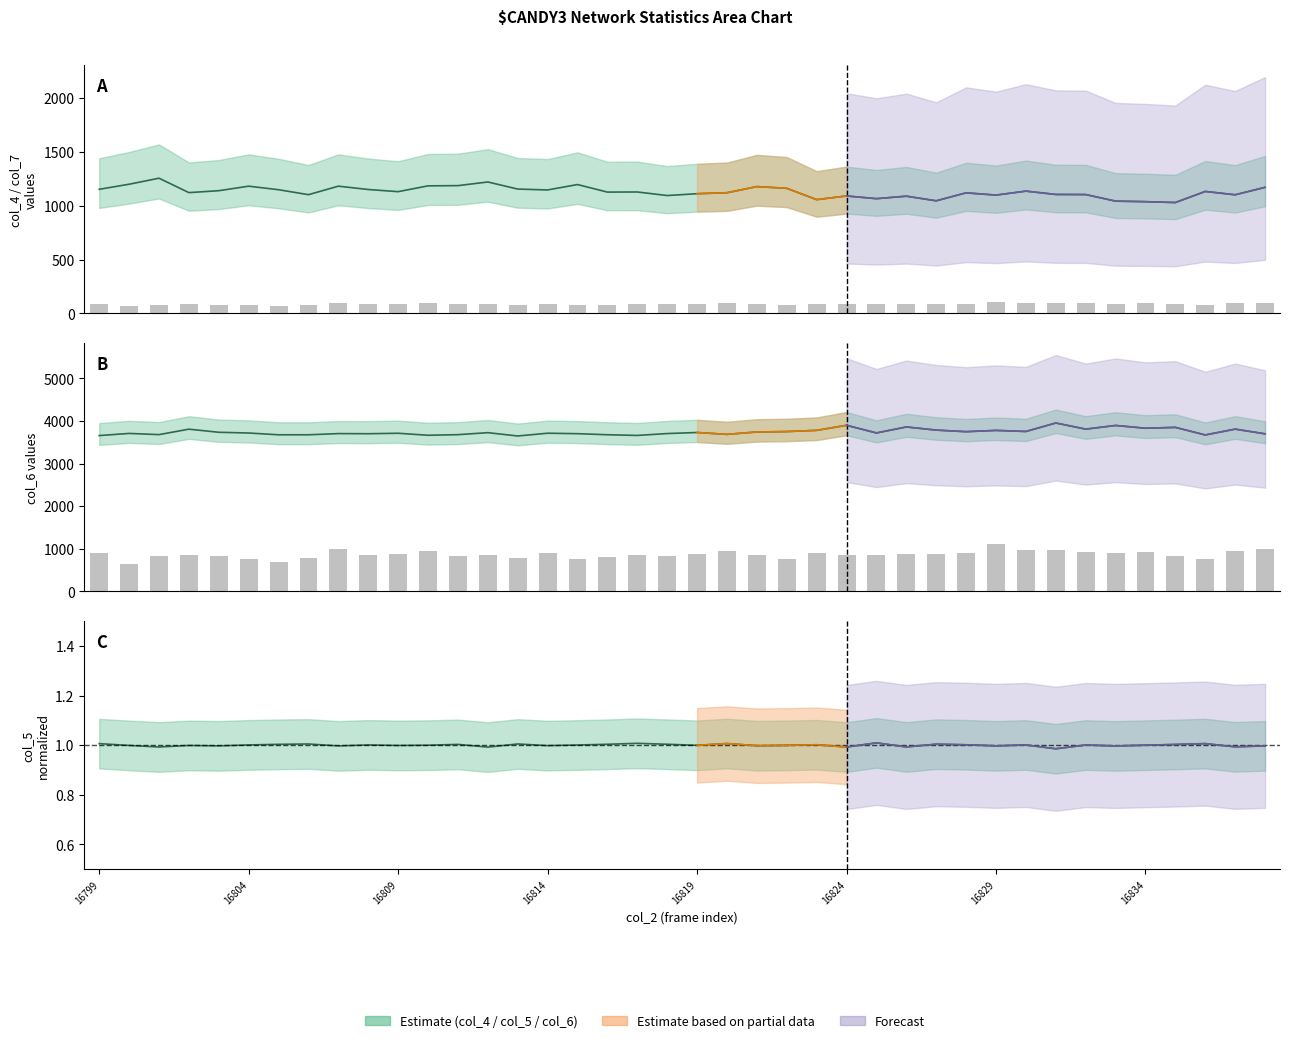

Is it true that col_7 scaled equals 1258 at 23?

False